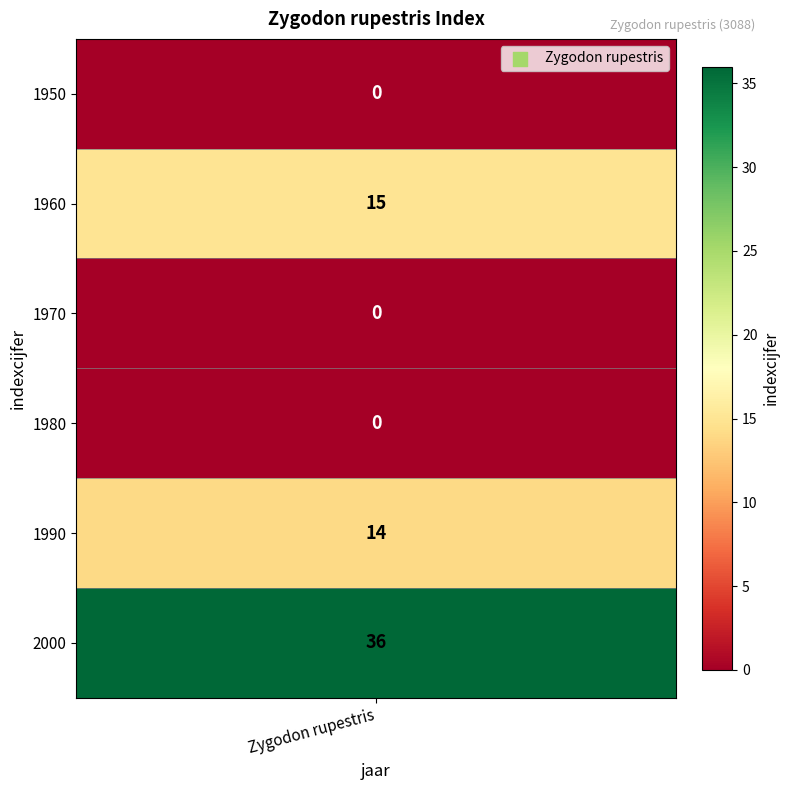

What is the maximum value shown in the chart?

36